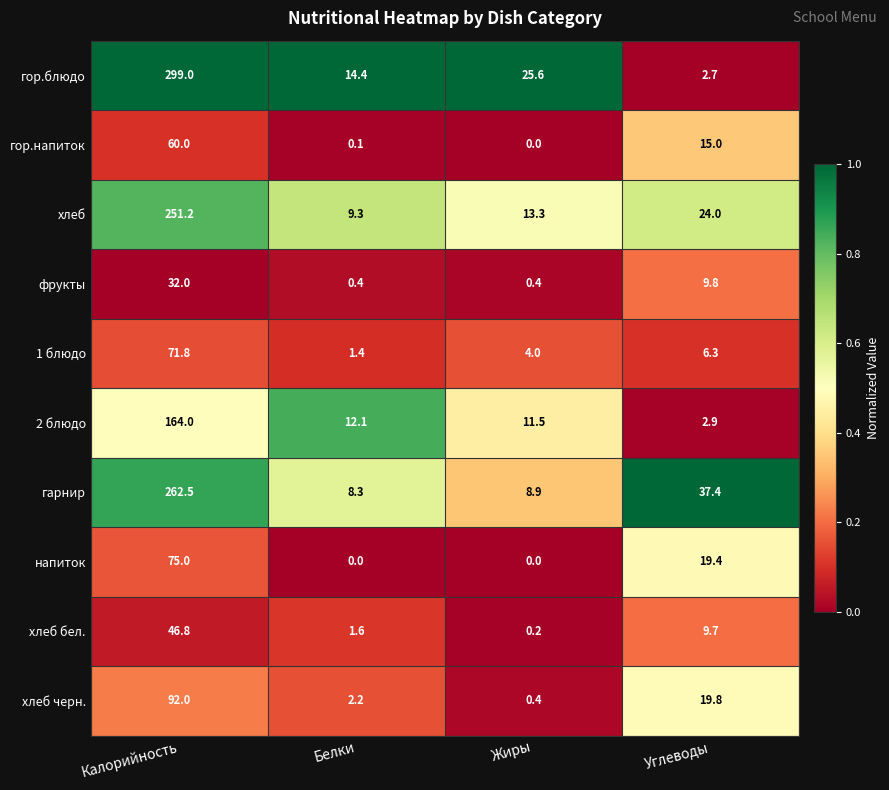

The value of 1 блюдо at Белки is 1.4. True or false?

True